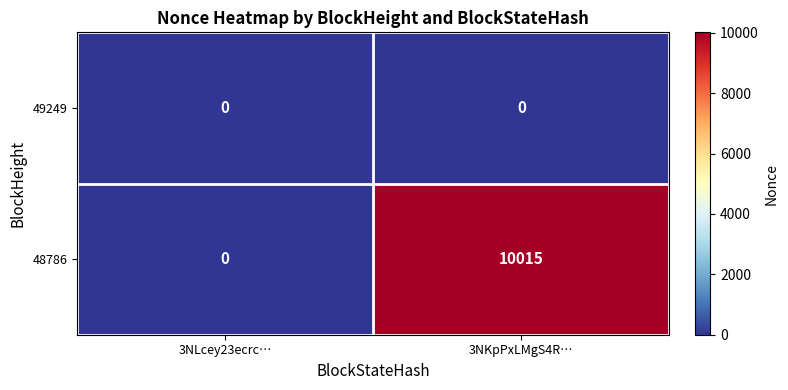

True or false: 48786 has a value of 0 at 3NLcey23ecrc….

True